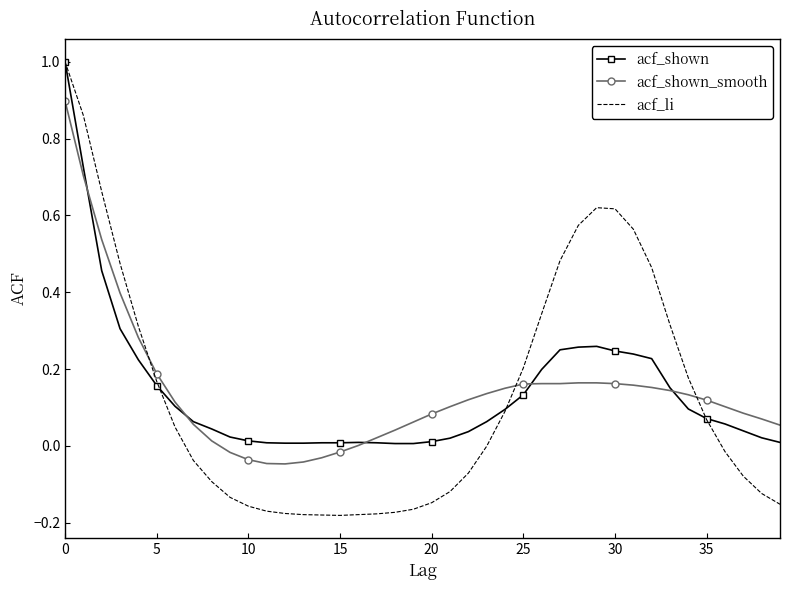

Which series has the widest spread of values?

acf_li